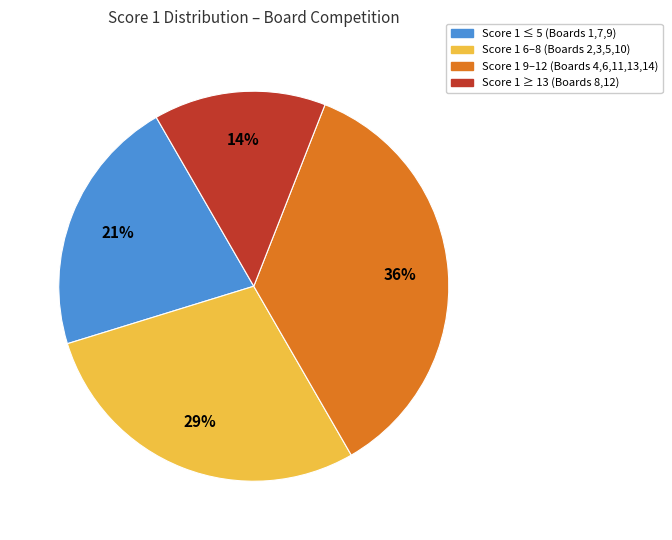

Is there a majority slice in this chart?

No